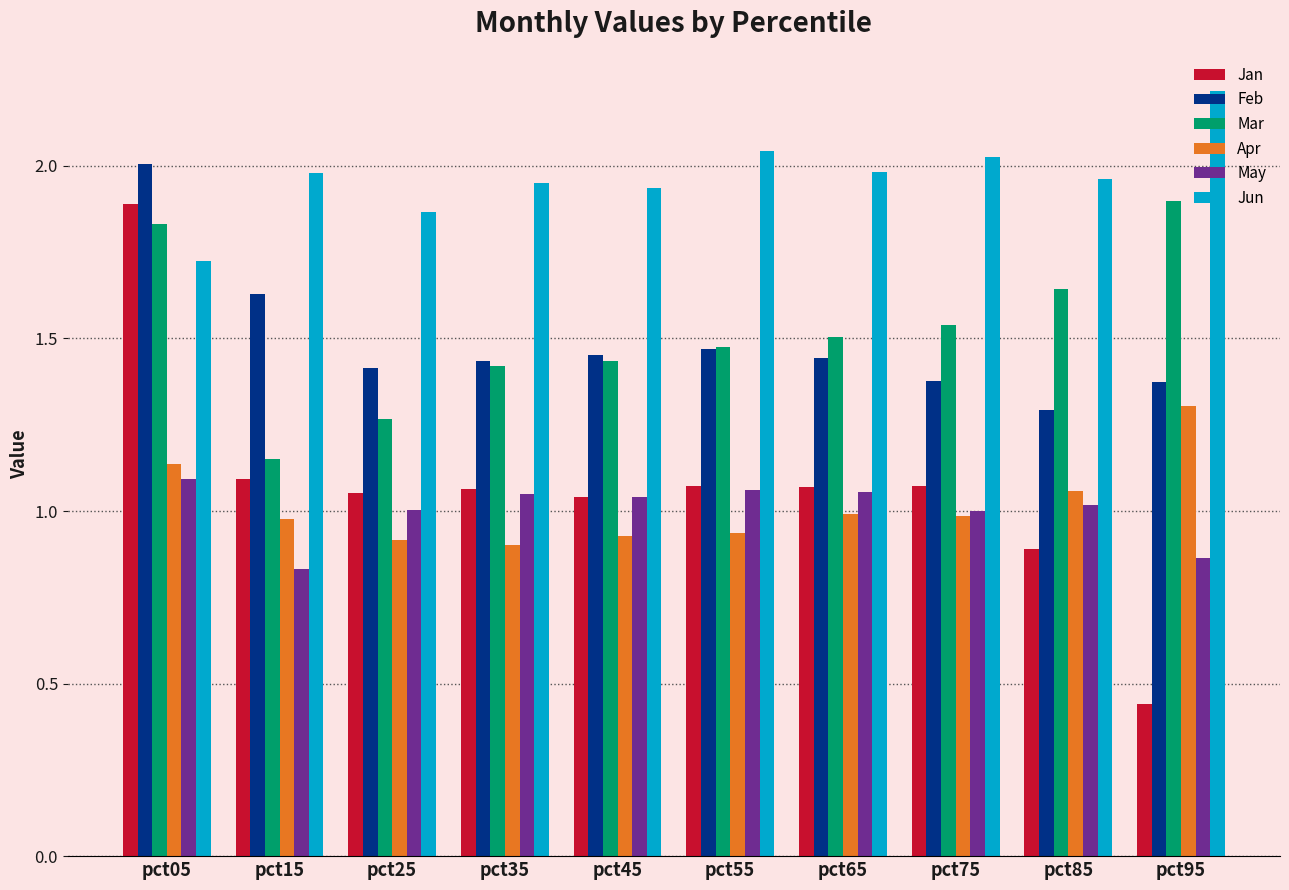

Which category has the lowest value in the Feb series?

pct85